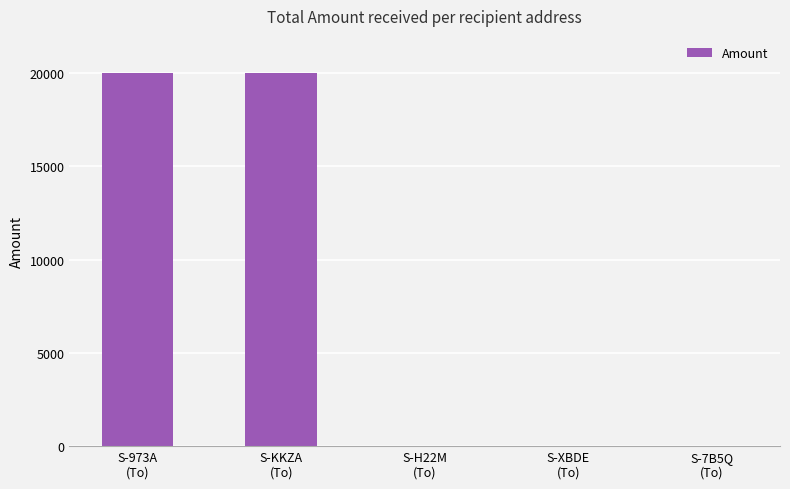

How many series are shown in this chart?

1